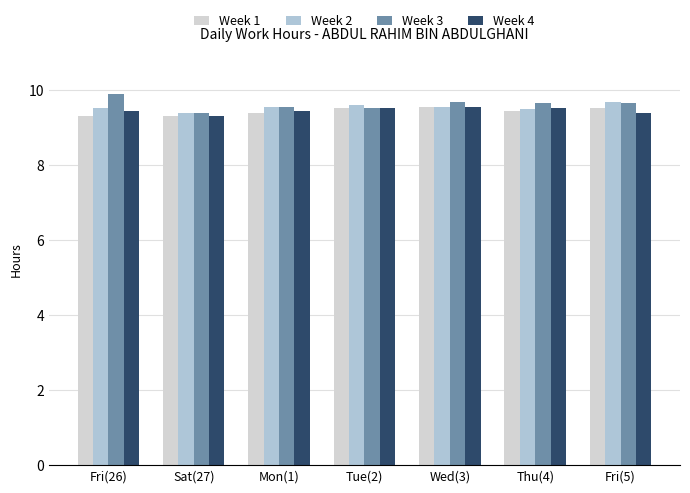

The value of Week 3 at Wed(3) is 3.7. True or false?

False